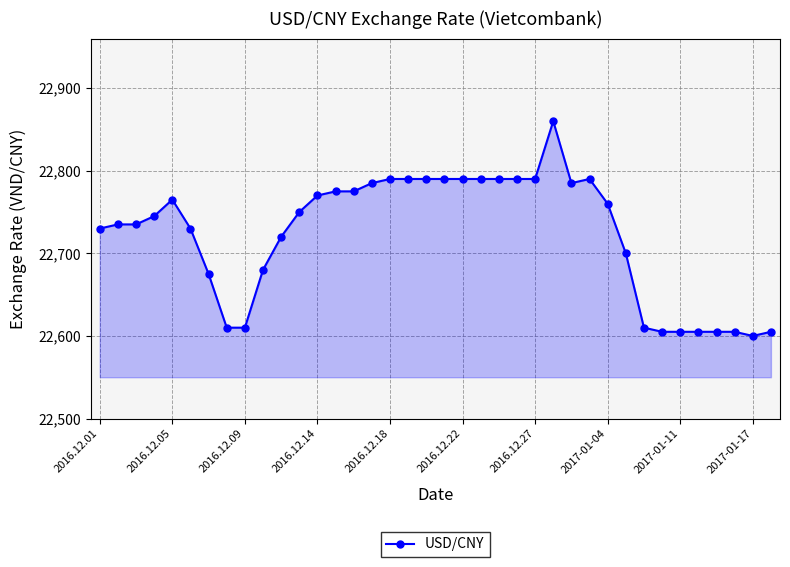

What is the value of the 28th point from the left?

22790